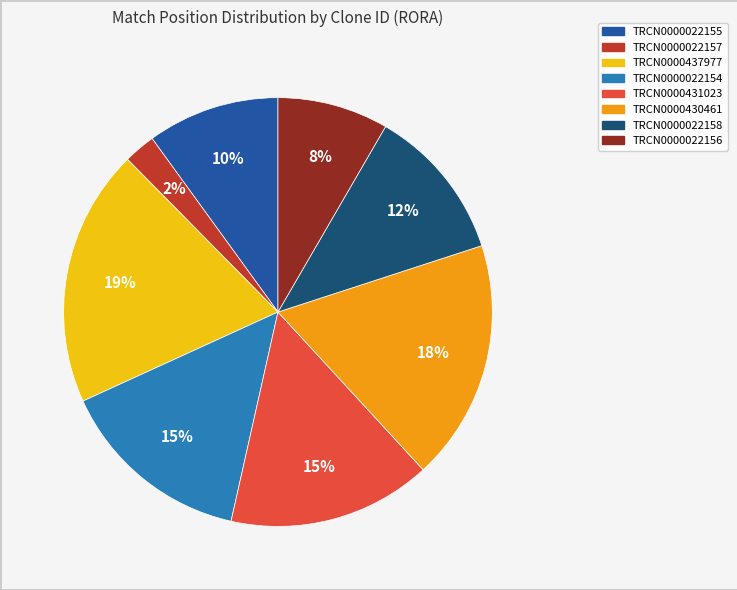

Is the sum of TRCN0000022155 and TRCN0000022154 greater than half?

No